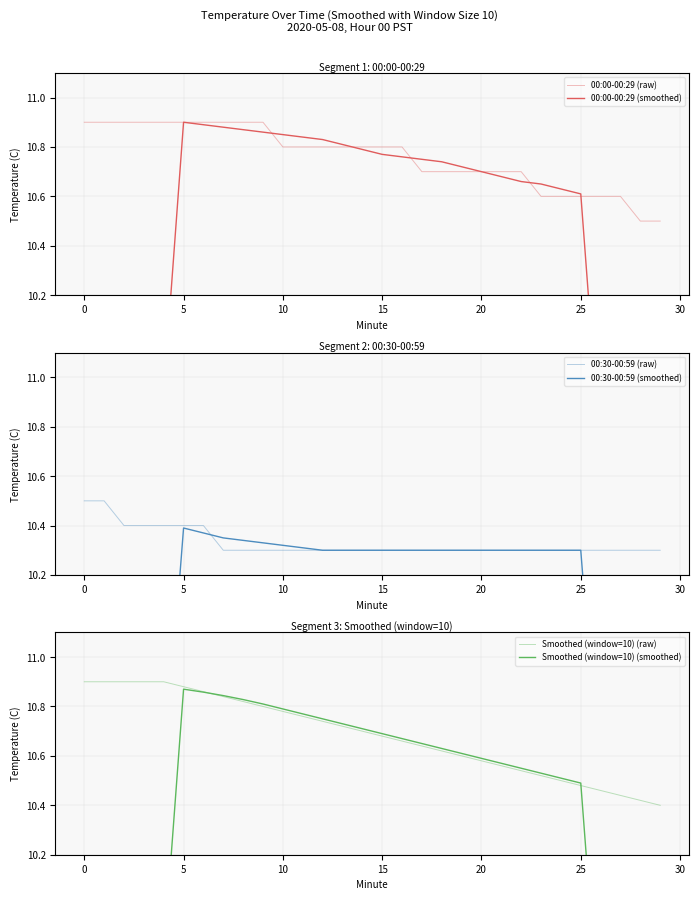

What is the total value across all series at 23?

62.9